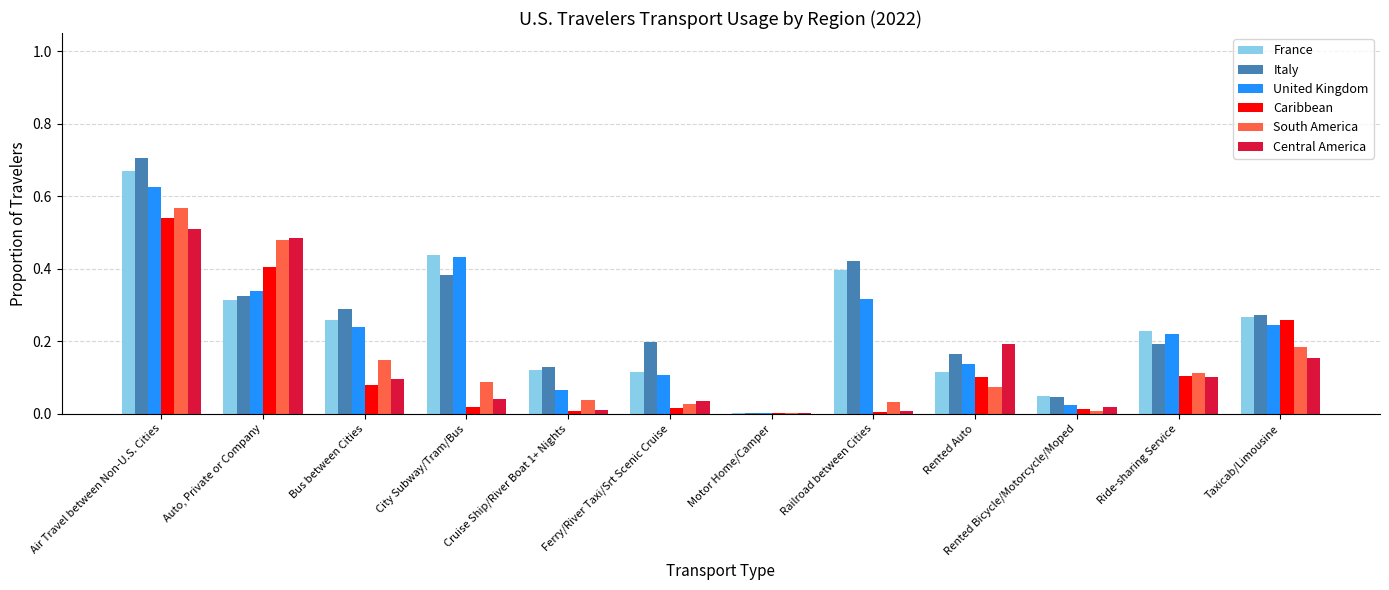

Between Ferry/River Taxi/Srt Scenic Cruise and Motor Home/Camper, which series saw the biggest shift?

Italy